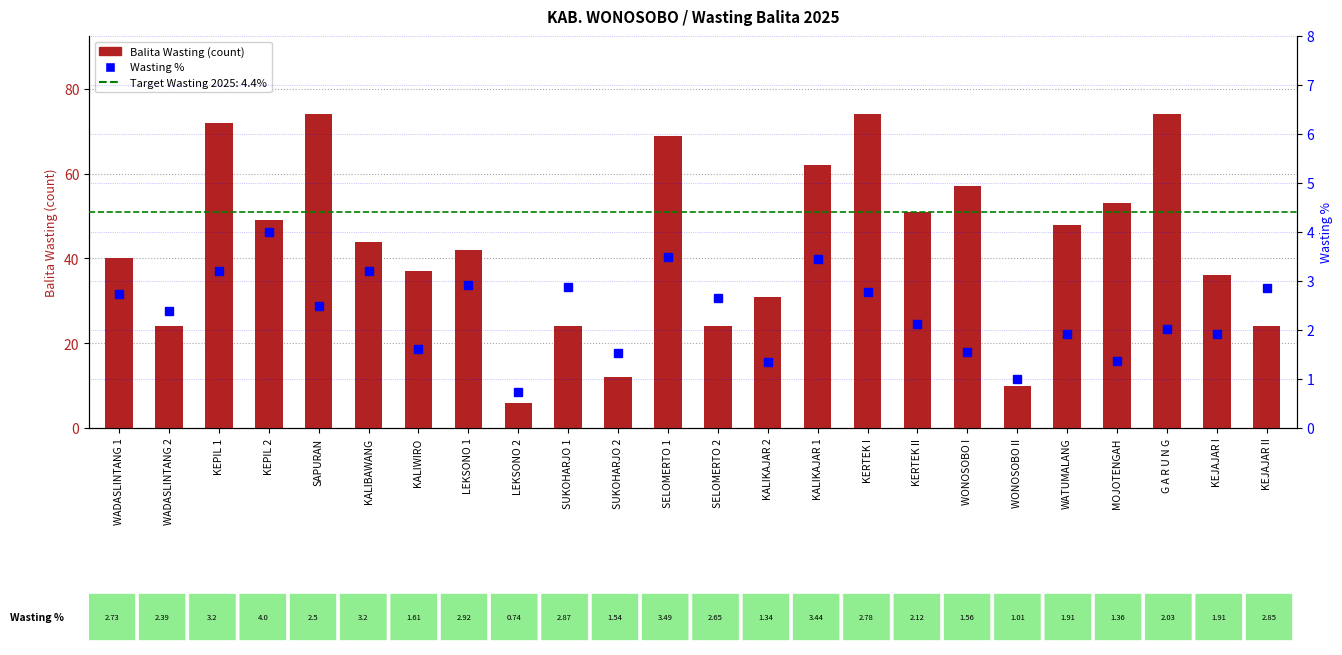

Does the chart contain stacked bars?

No